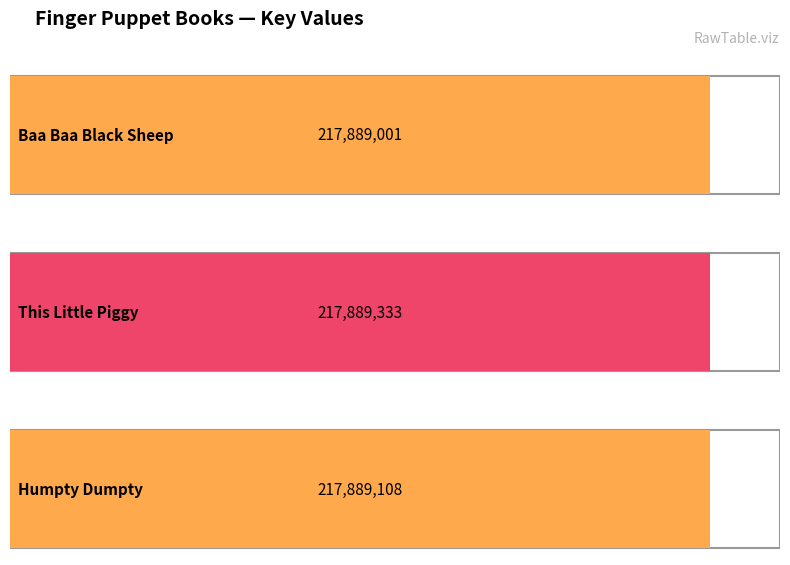

How many values exceed 217889108?

1